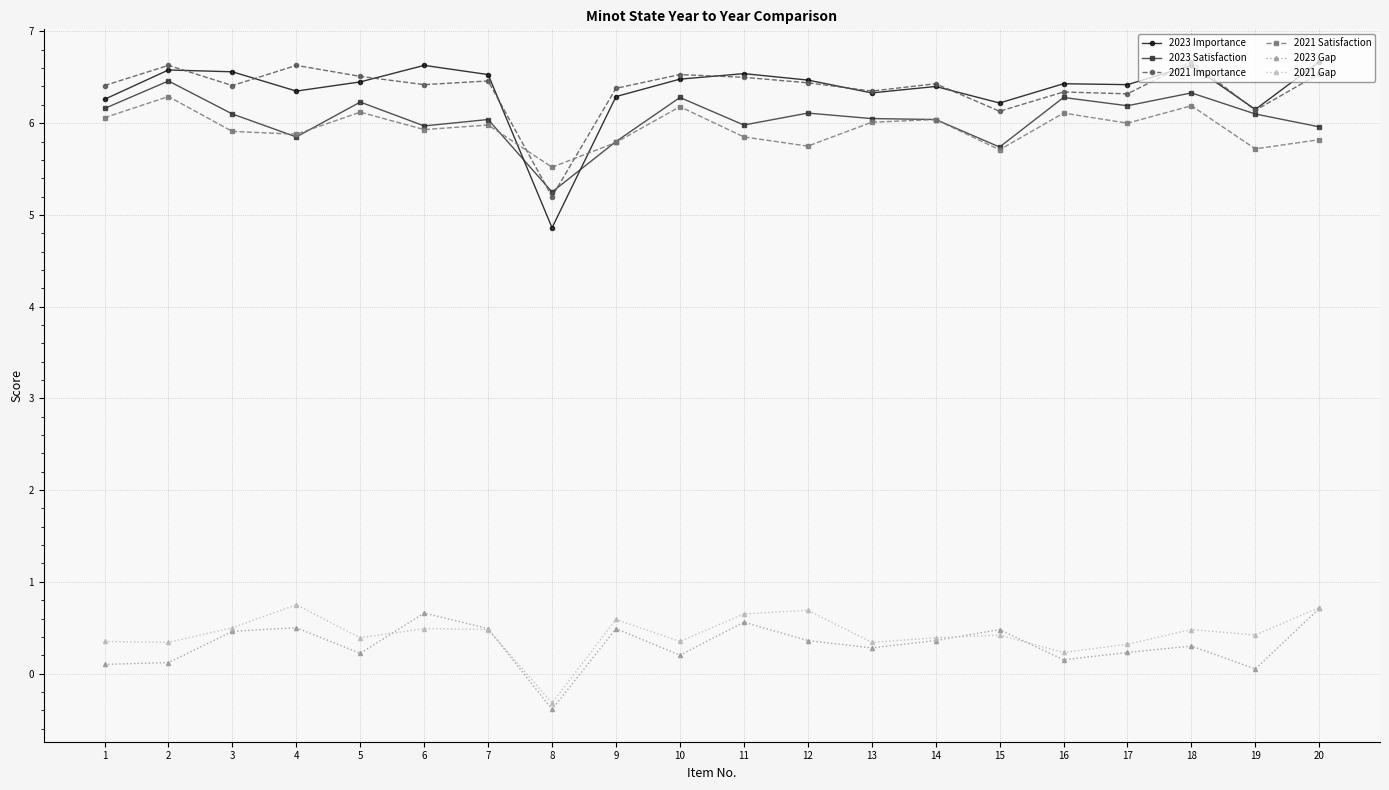

Which category has the lowest value across all series?

8